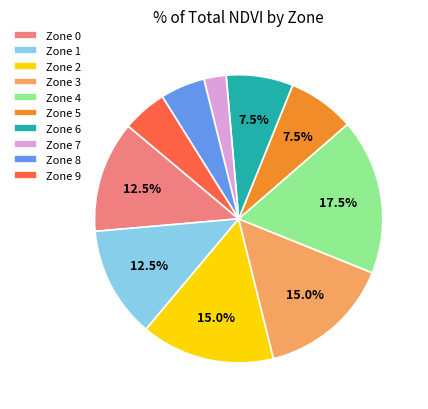

Do Zone 7 and Zone 5 together represent more than half of the pie?

No